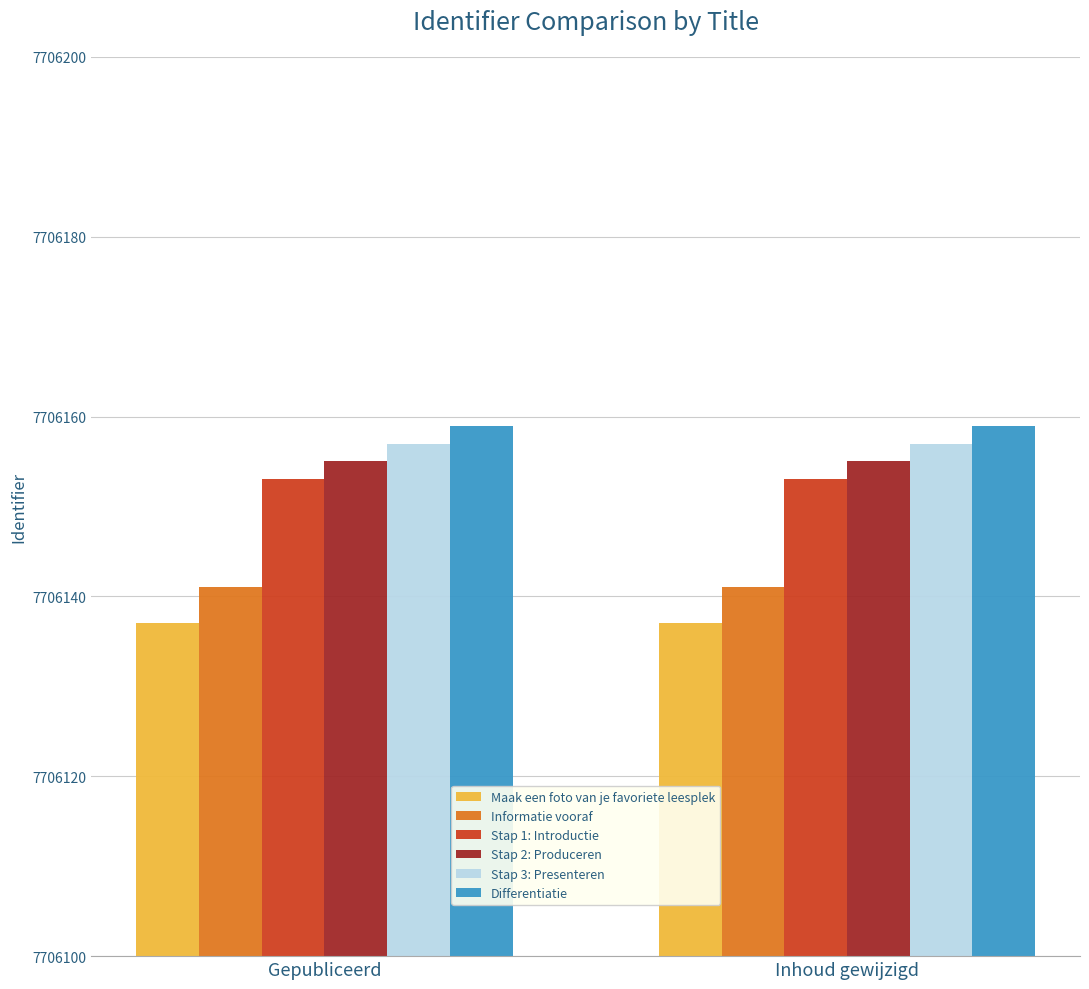

Are the bars grouped side by side (vs. stacked)?

Yes